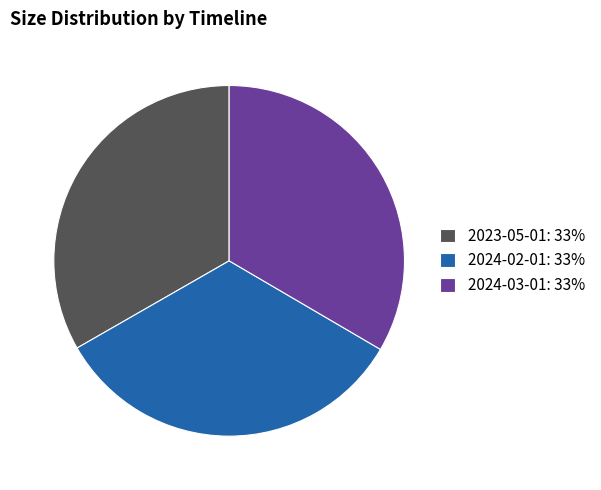

Does 2023-05-01 account for over 50% of the chart?

No